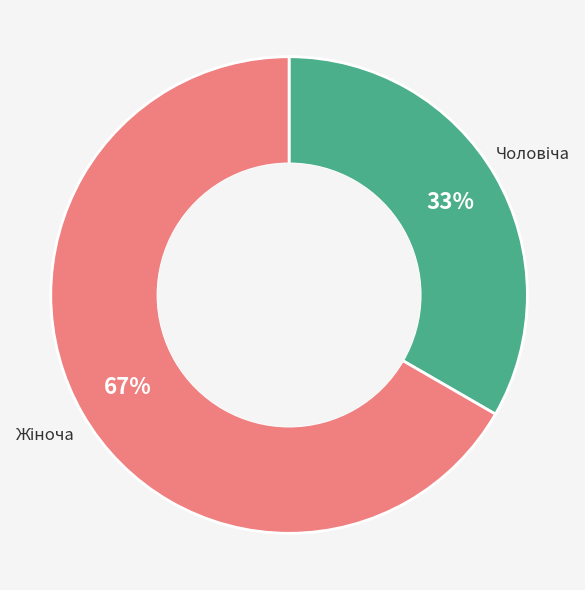

To the nearest percent, what is the average slice percentage?

50%